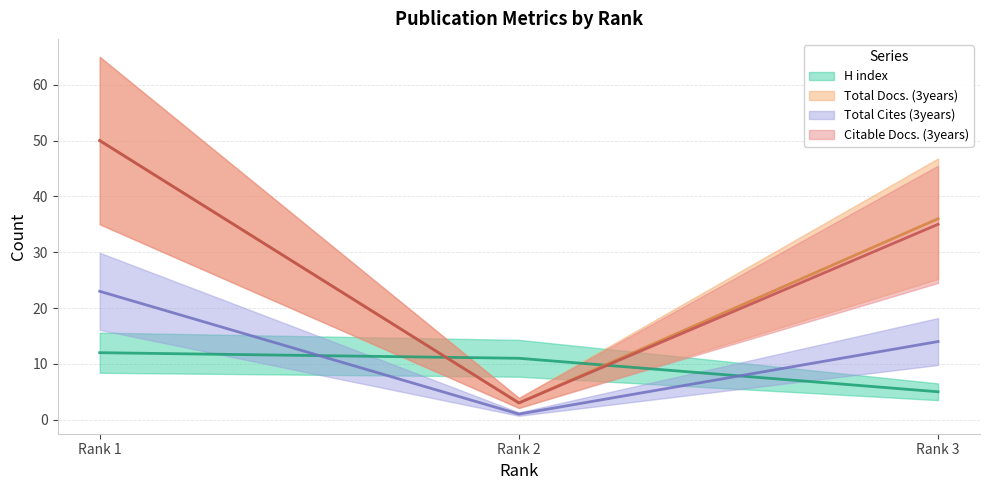

List the labels in order of Citable Docs. (3years) value, largest first.

Rank 1, Rank 3, Rank 2